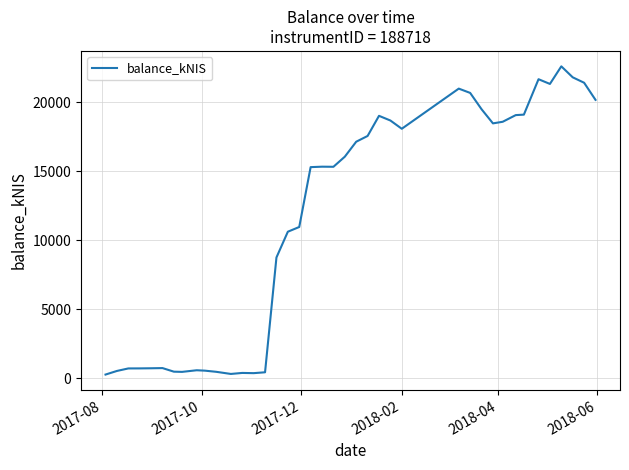

What is the greatest value displayed?

22597.9